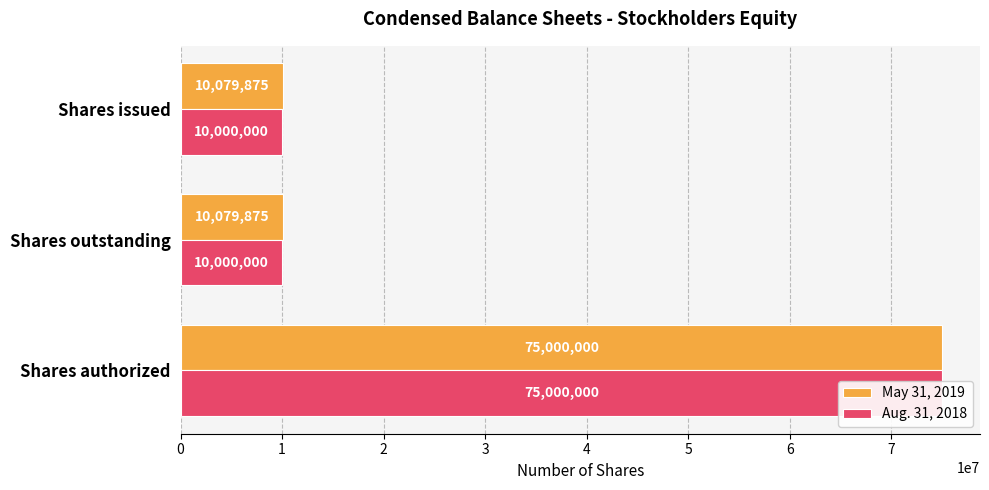

What is the value of the Aug. 31, 2018 bar at the 2nd from the left?

10000000